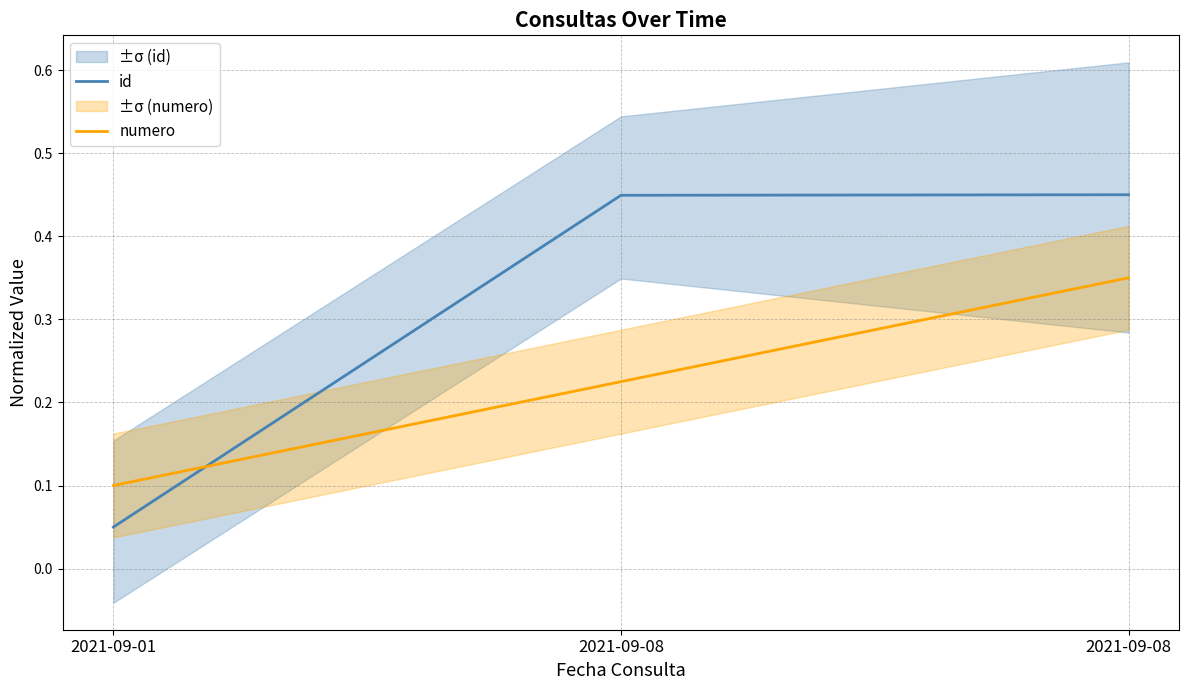

Between 2021-09-01 and 2021-09-08, which series saw the biggest shift?

id